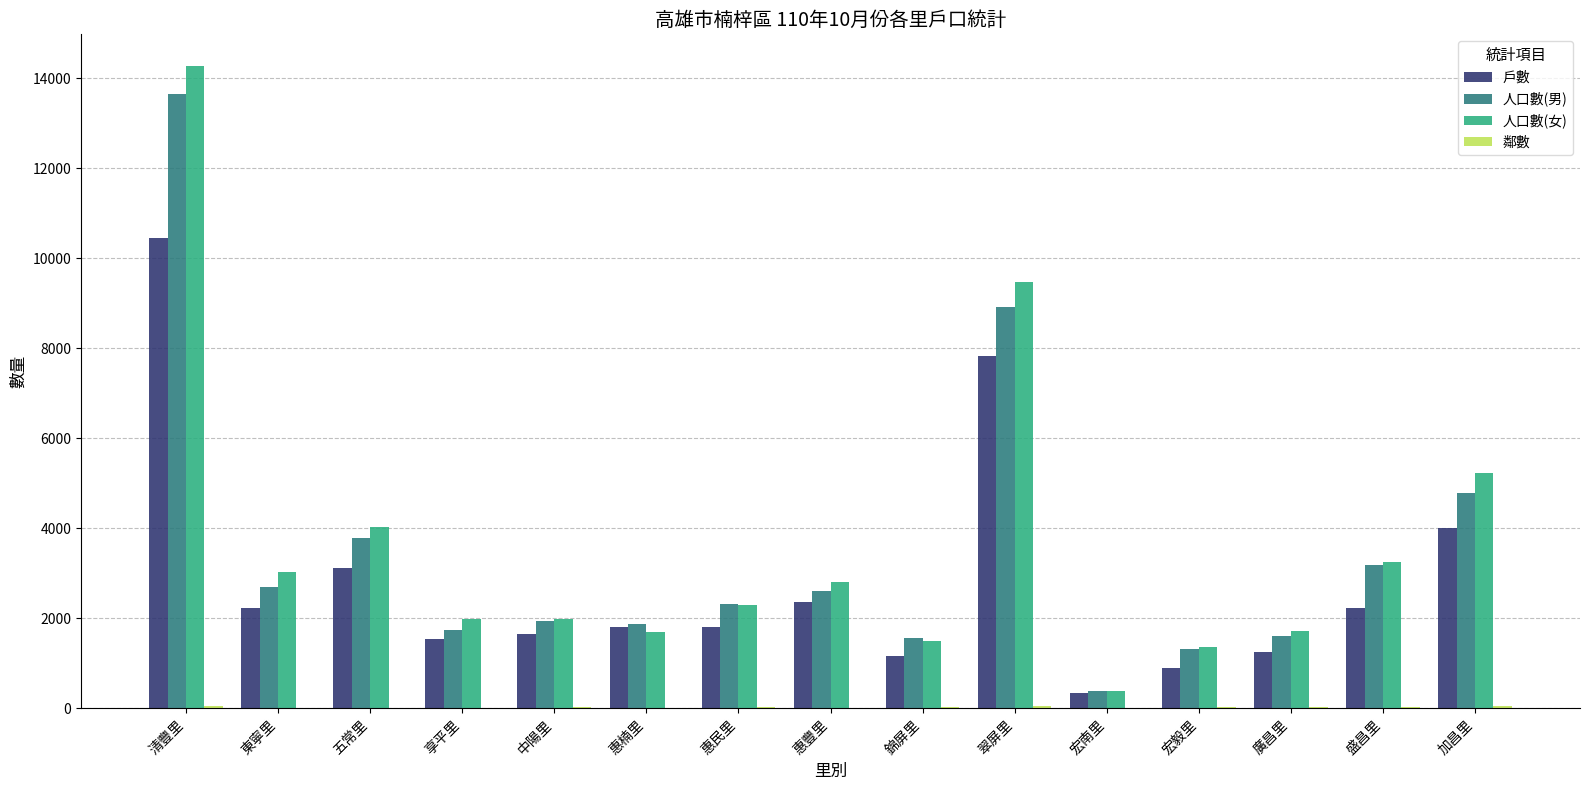

The value of 戶數 at 惠民里 is 3217. True or false?

False